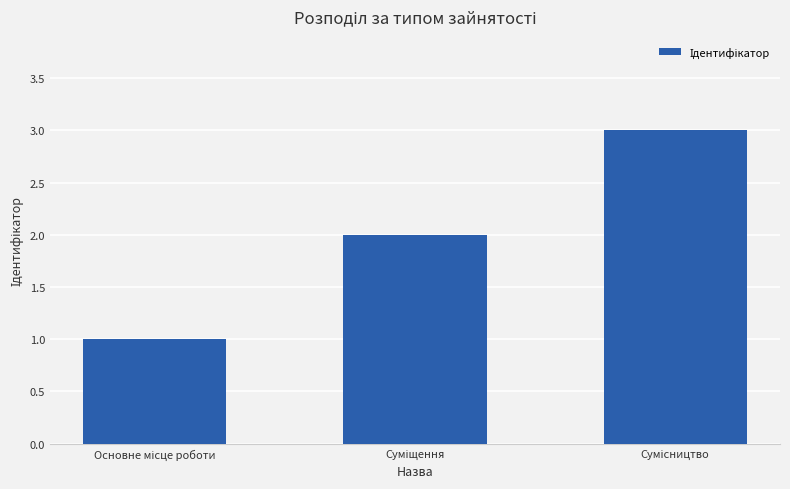

What is the sum of all values?

6